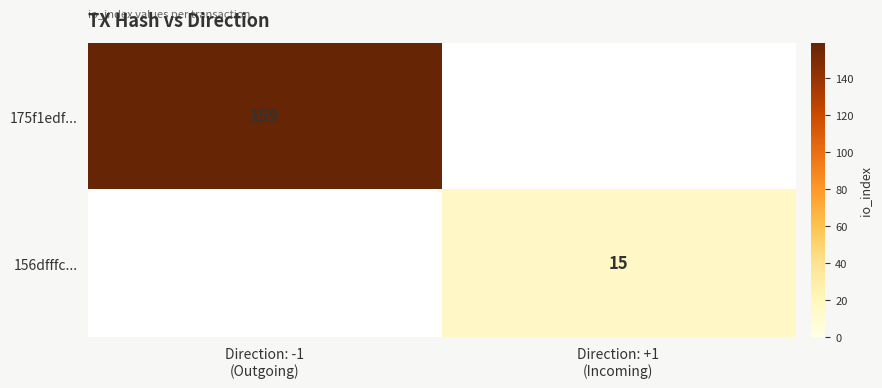

What is the maximum value shown in the chart?

159.0